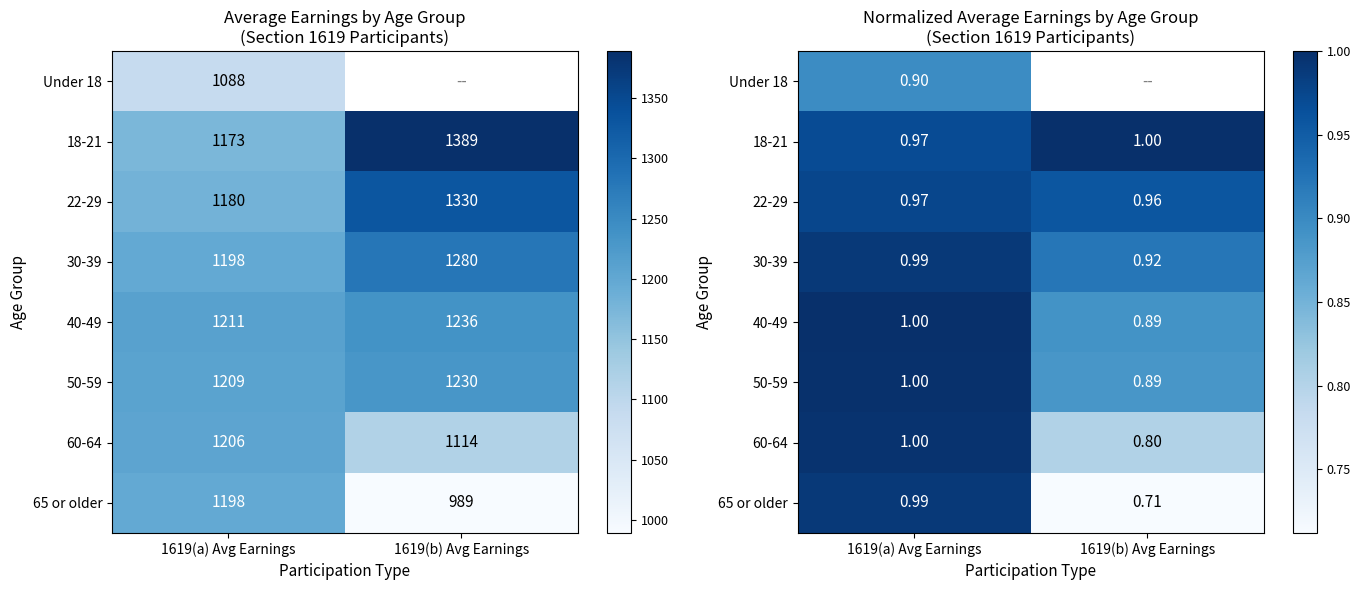

The 40-49 series shows 0.3 at 1619(a) Avg Earnings. True or false?

False